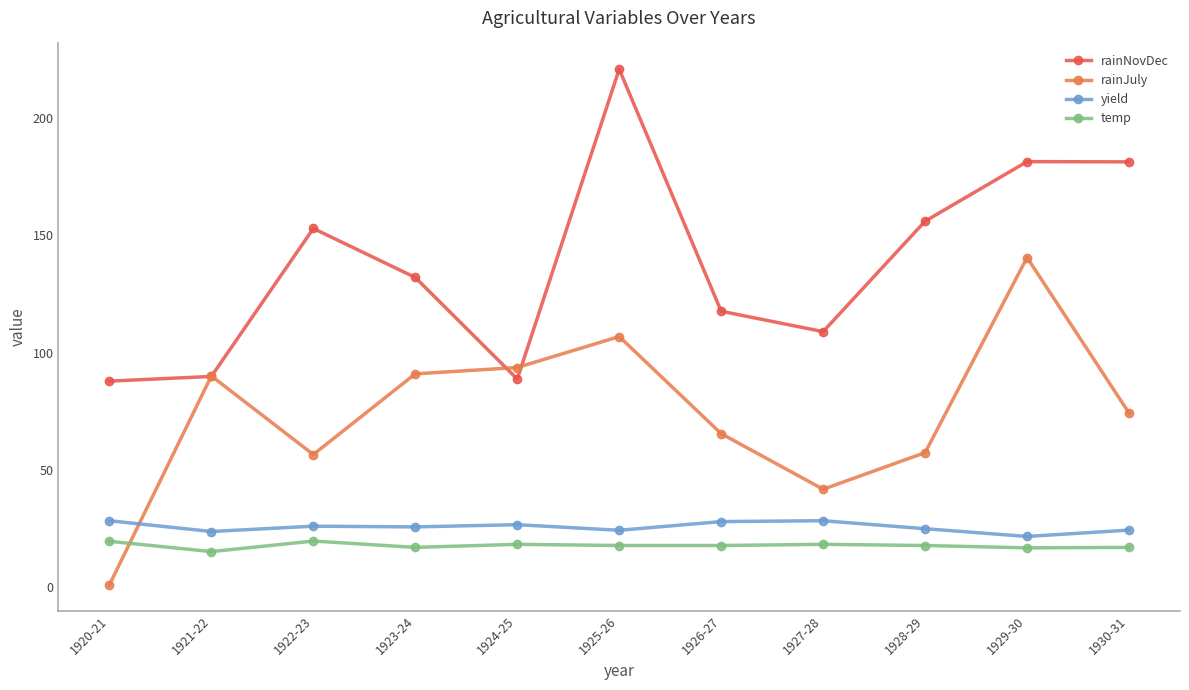

True or false: rainNovDec and yield cross at least once.

False